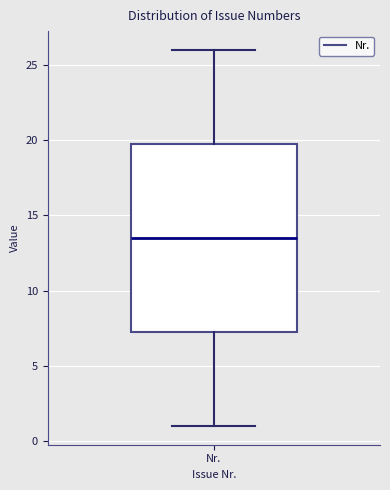

Where is the lower edge of the box for Nr. on the y-axis? The values are not printed on the chart, so give them approximately, as read against the axis.

7.5